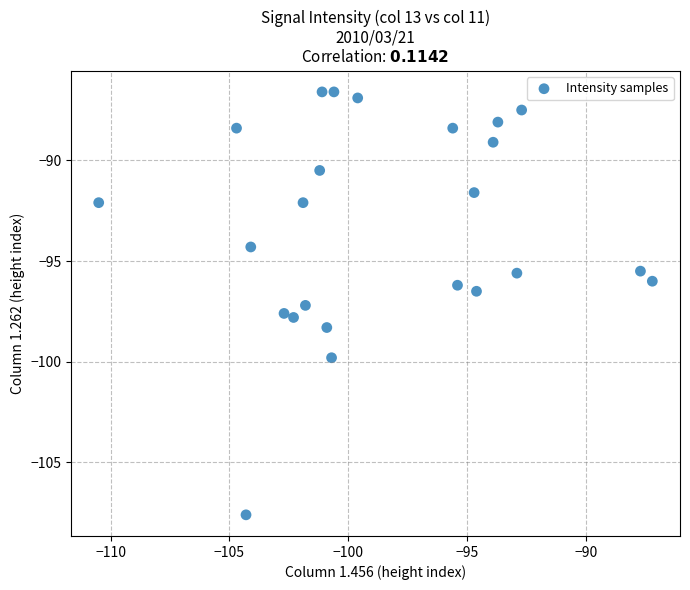

What is the range of X values (max minus min)?

23.3